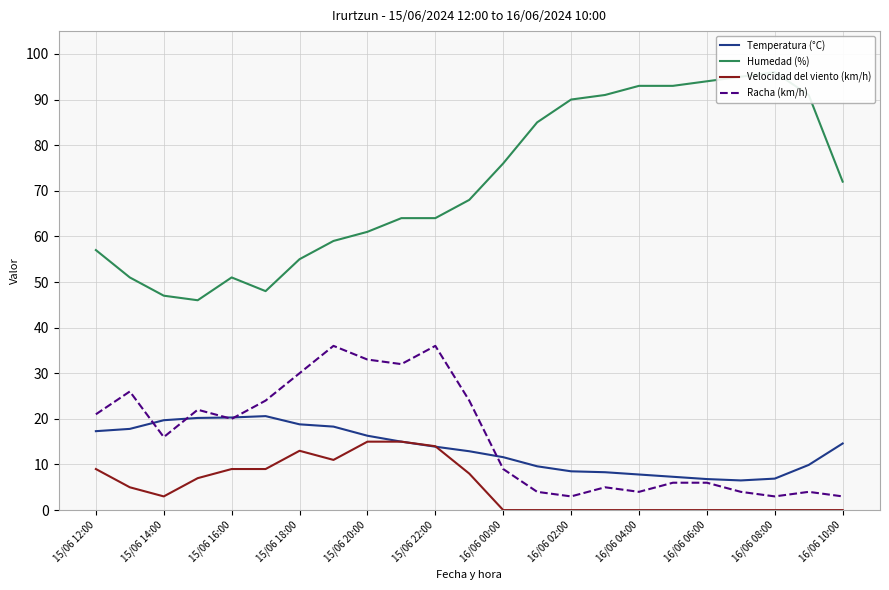

Is it true that Temperatura (°C) equals 20.9 at 16/06 10:00?

False